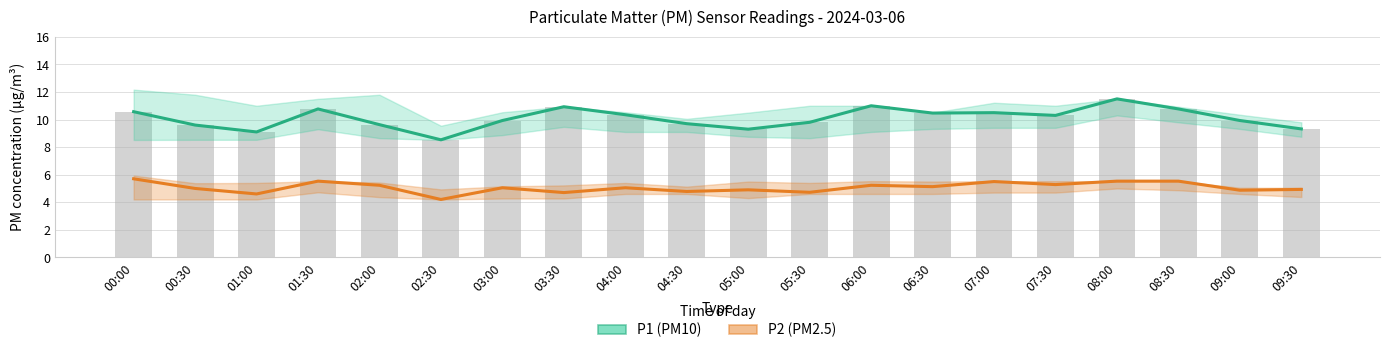

Which has a higher value, 06:00 or 03:30?

06:00